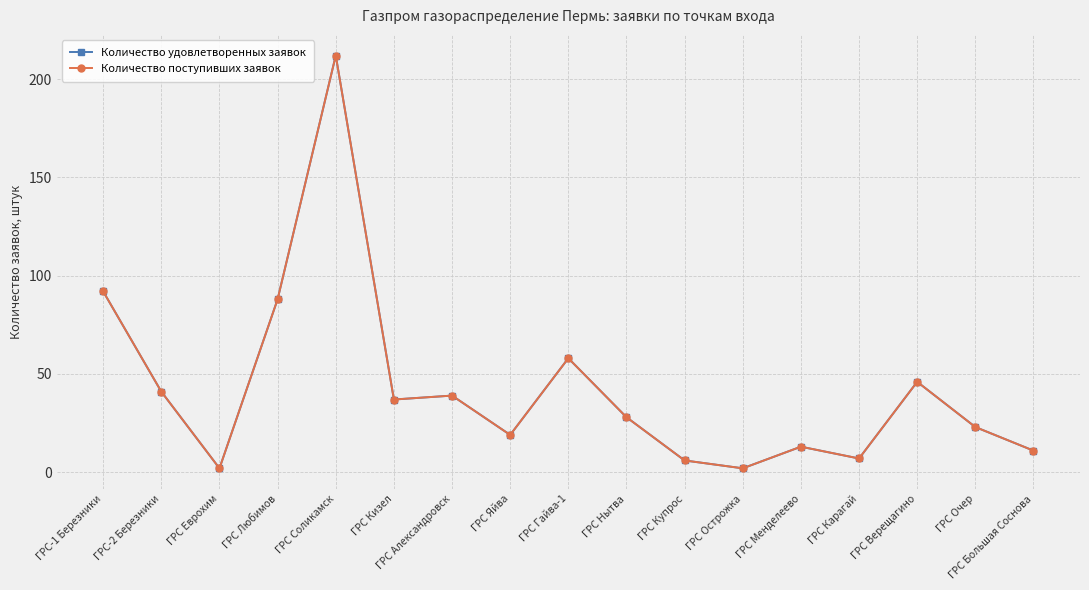

Read the Количество поступивших заявок value at ГРС Купрос, to the nearest 10.

10